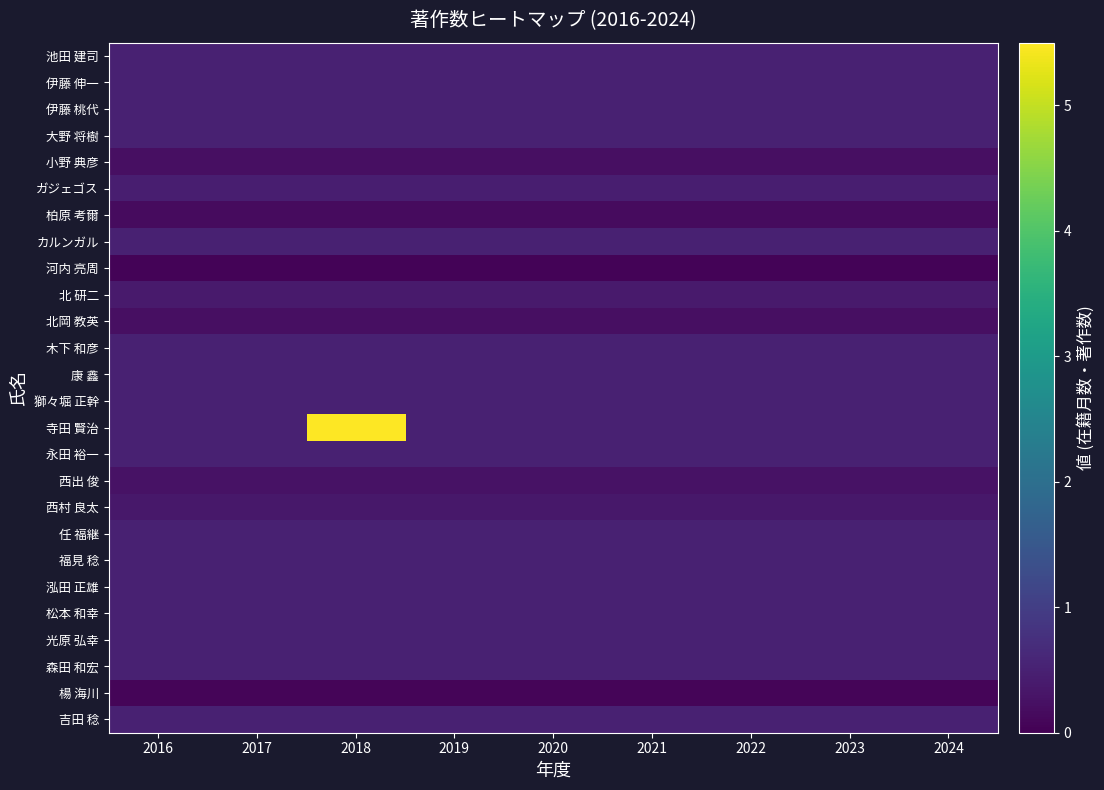

Count the number of data series in this chart.

26